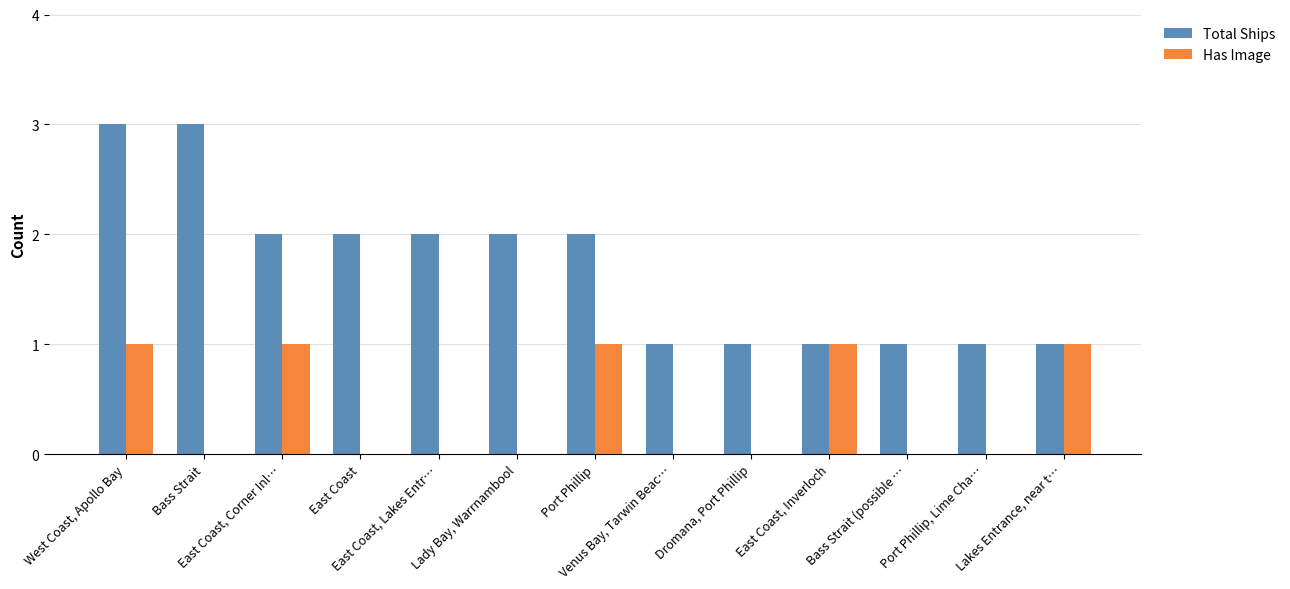

At which category is the sum across all series the highest?

West Coast, Apollo Bay